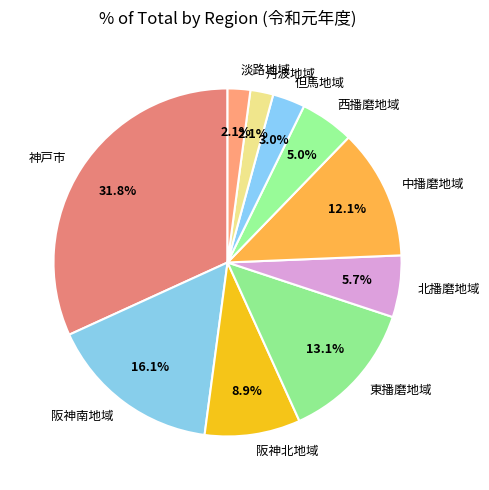

True or false: 東播磨地域 accounts for 1% of the total.

False